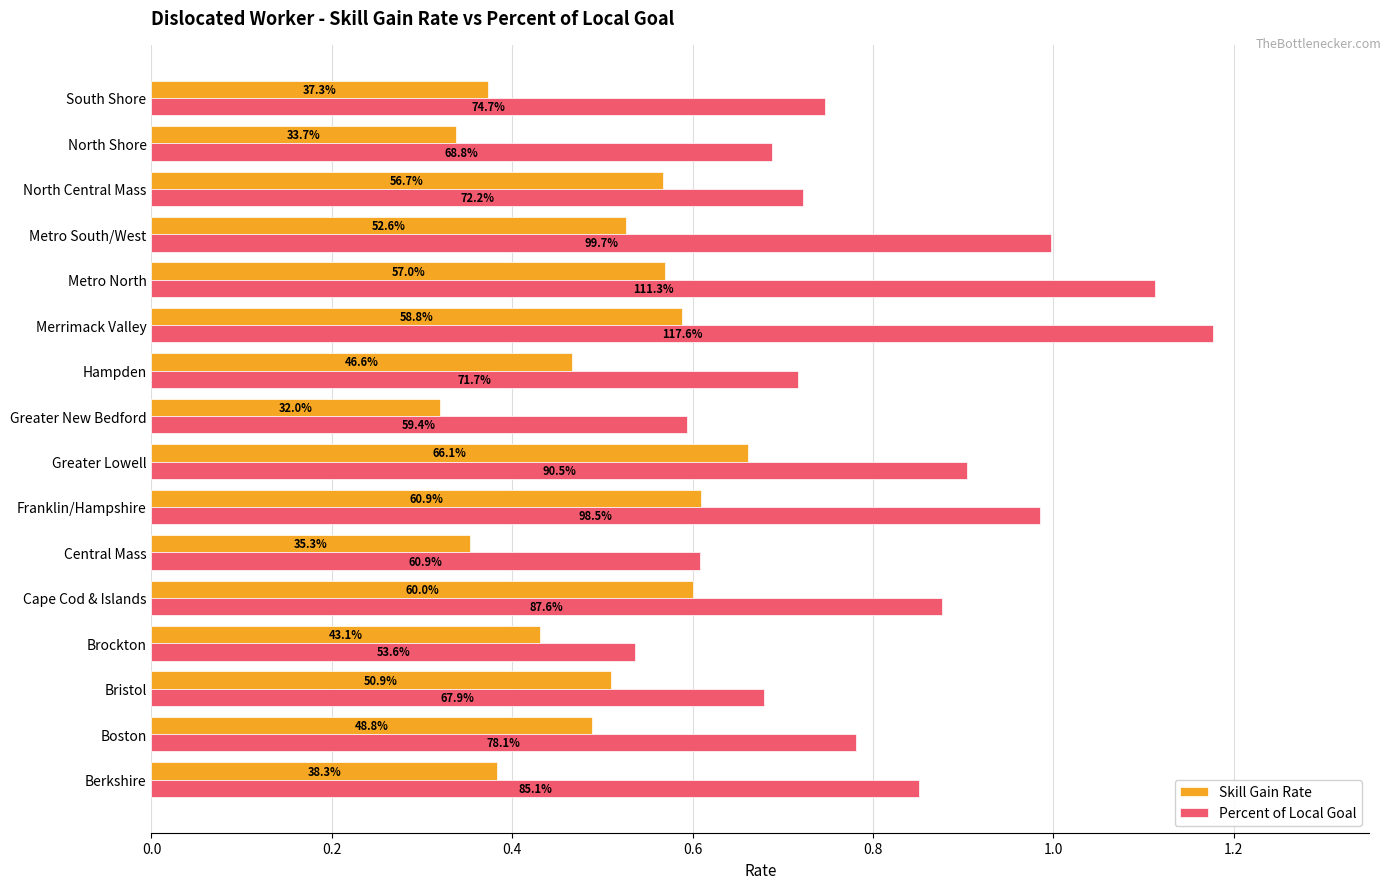

What are all the series names shown in the legend?

Skill Gain Rate, Percent of Local Goal